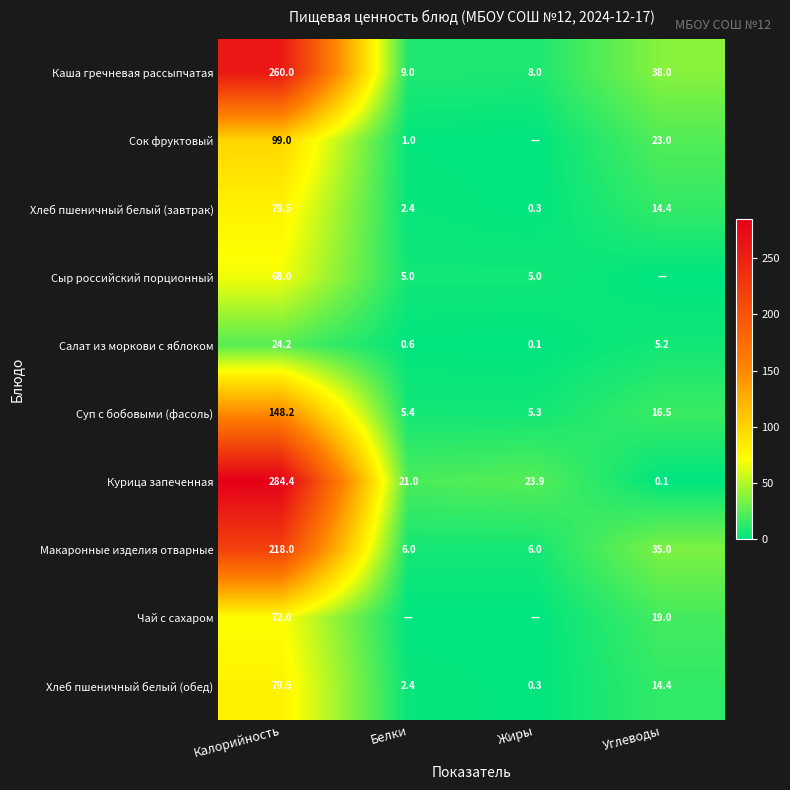

The value of Курица запеченная at Белки is 21.0. True or false?

True